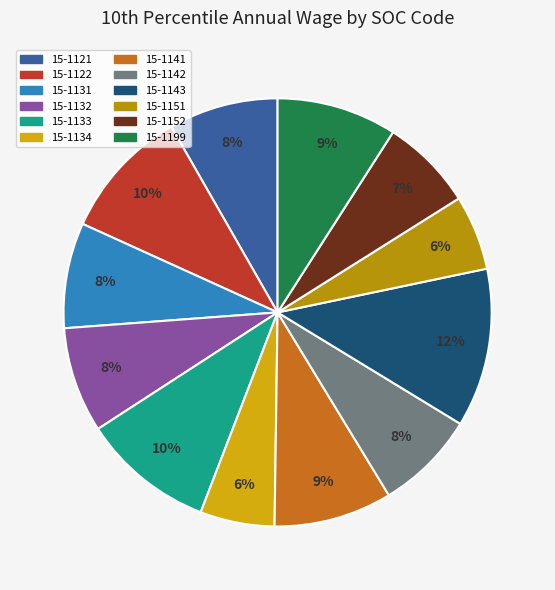

Which slice is the largest?

15-1143